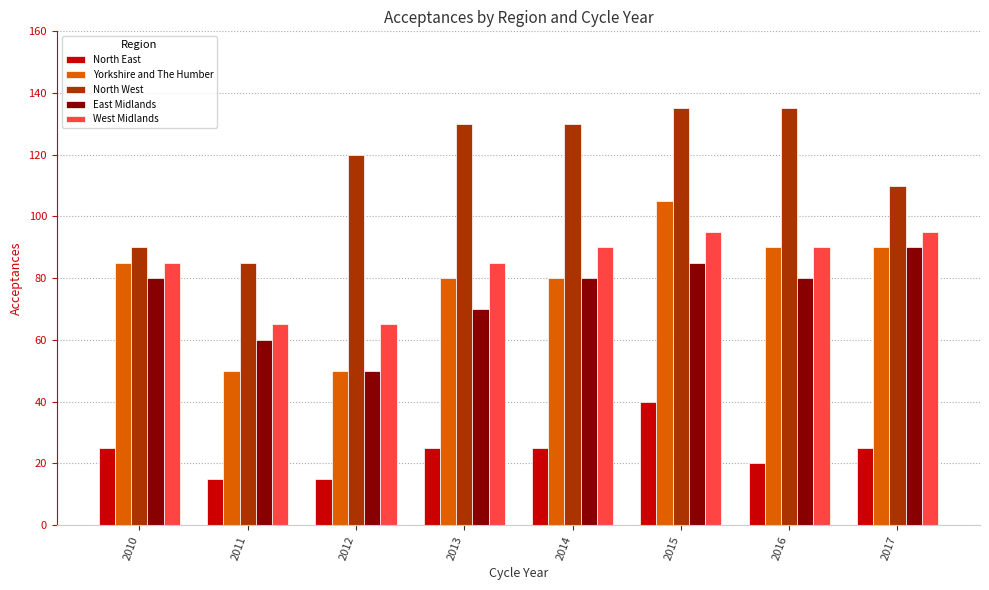

What is the smallest value displayed?

15